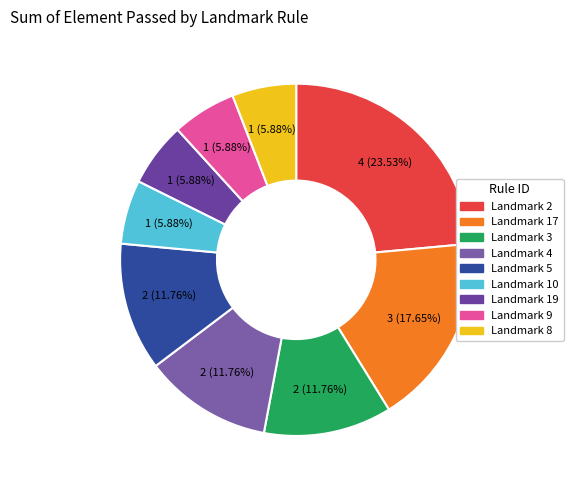

What percentage is the Landmark 10 slice, to the nearest percent?

6%